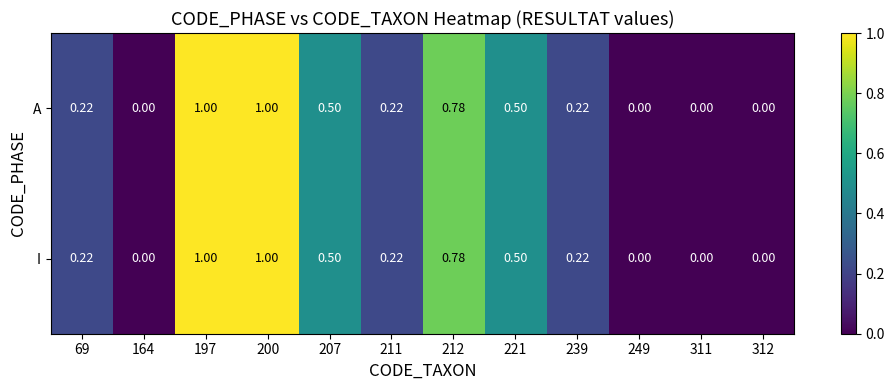

Reading right to left, extract all data points from this chart.

A: 312=0.0	311=0.0	249=0.0	239=0.2	221=0.5	212=0.8	211=0.2	207=0.5	200=1.0	197=1.0	164=0.0	69=0.2
I: 312=0.0	311=0.0	249=0.0	239=0.2	221=0.5	212=0.8	211=0.2	207=0.5	200=1.0	197=1.0	164=0.0	69=0.2